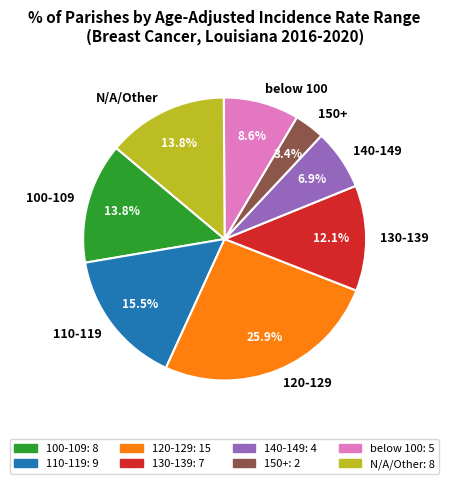

Which has a higher value, 150+ or 140-149?

140-149